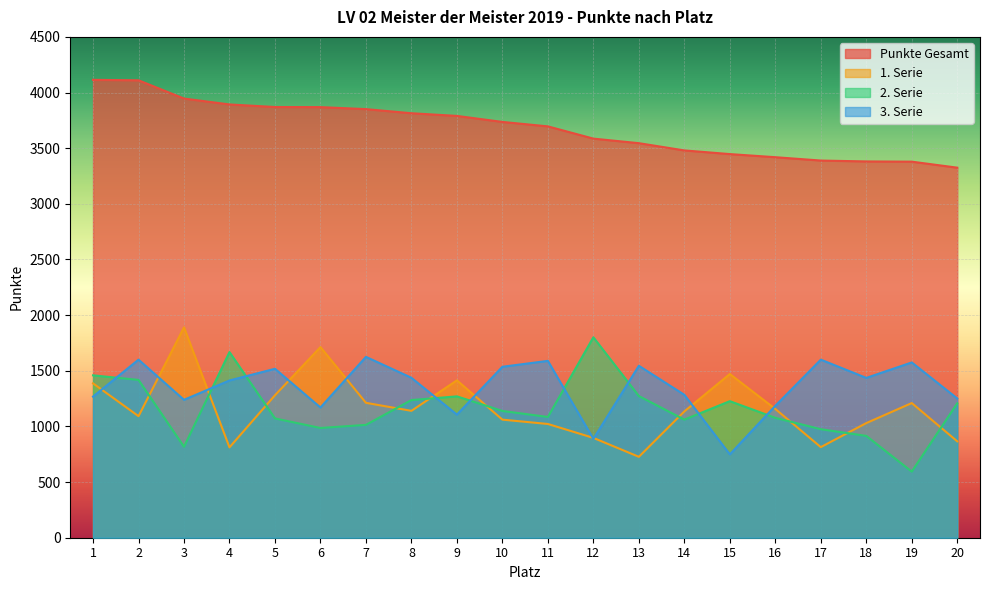

At which category is the sum across all series the highest?

1